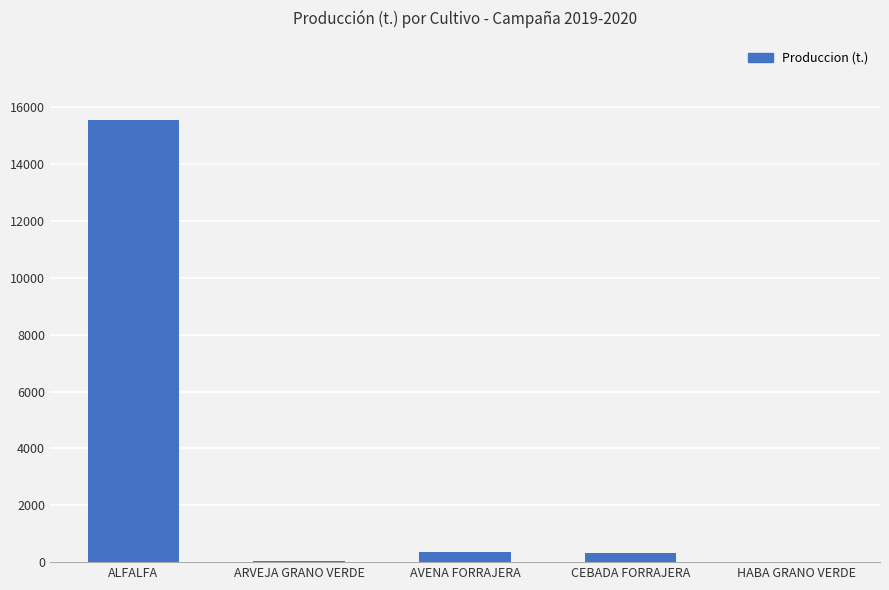

Between CEBADA FORRAJERA and HABA GRANO VERDE, which is larger?

CEBADA FORRAJERA